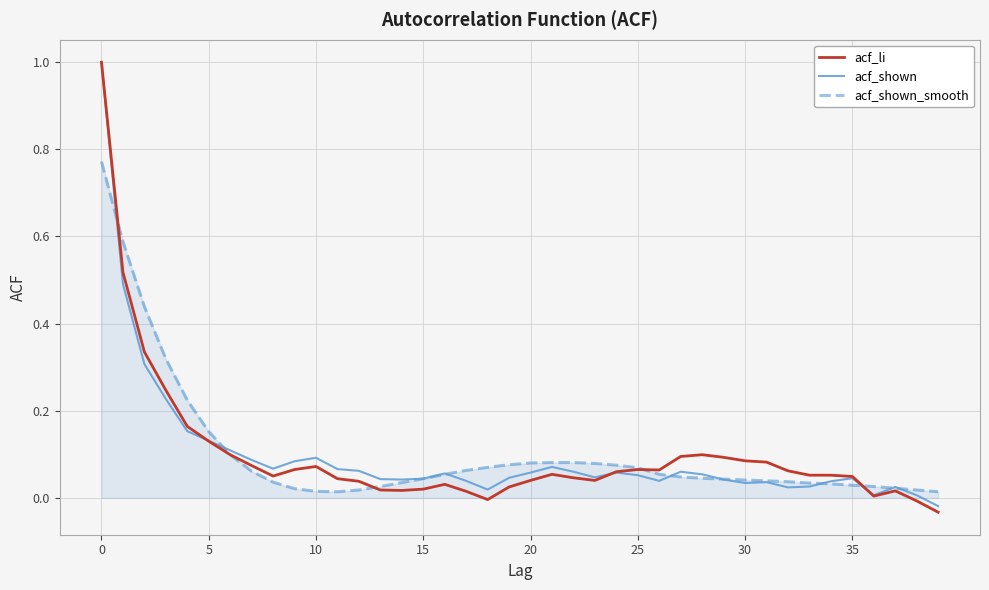

At how many categories does at least one series exceed 0?

40